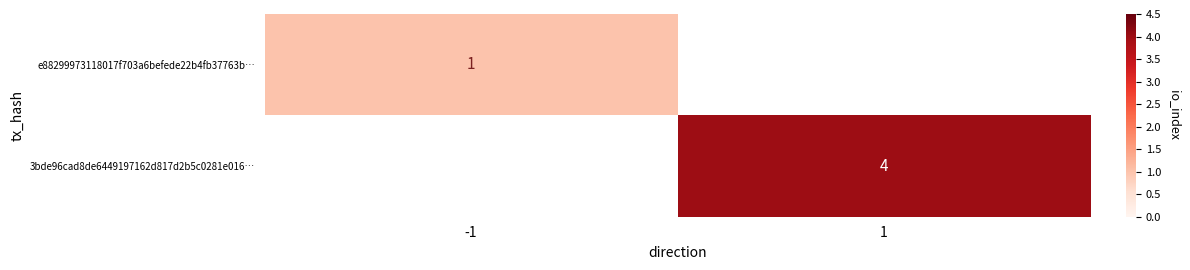

At how many categories does at least one series exceed 1?

1